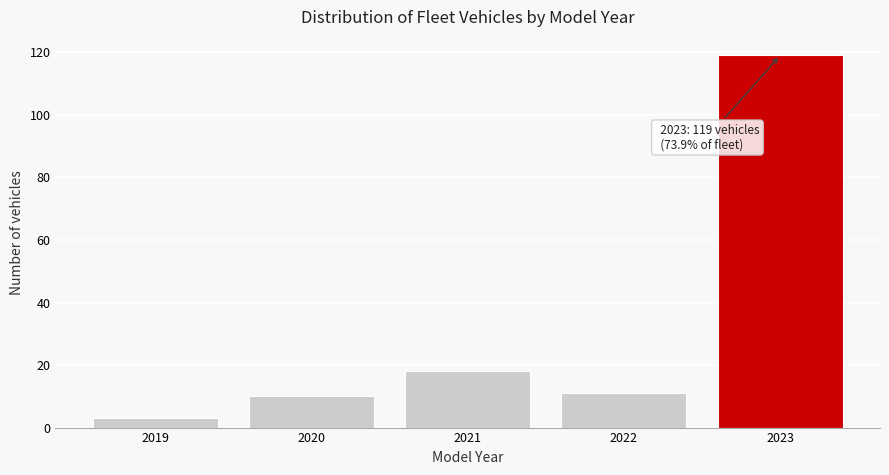

Reading left to right, what are all the values shown in this chart?

2019=3	2020=10	2021=18	2022=11	2023=119